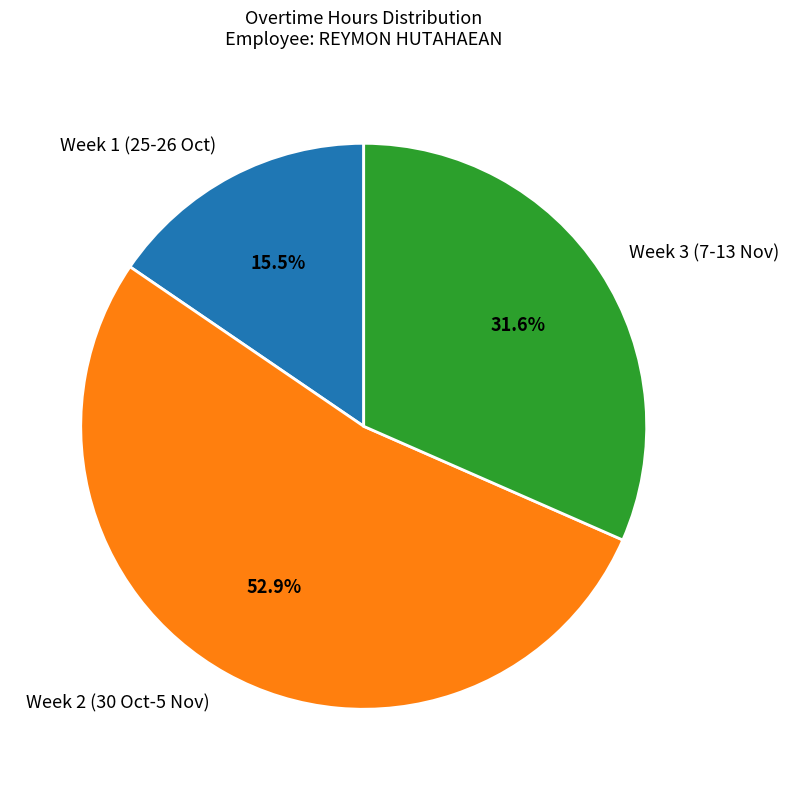

How many slices are in this pie chart?

3